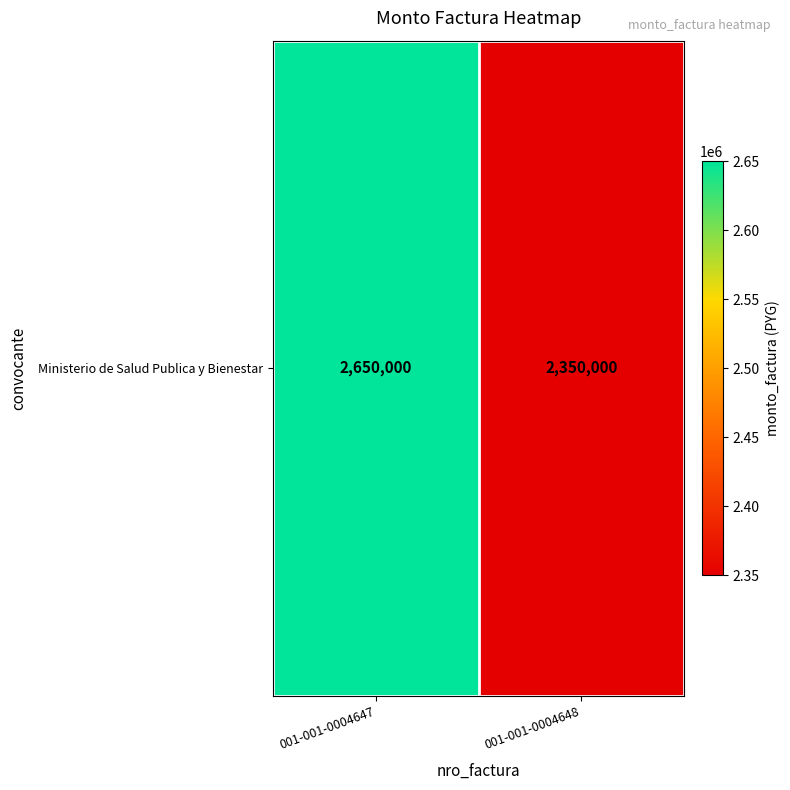

List the labels in order of value, largest first.

001-001-0004647, 001-001-0004648